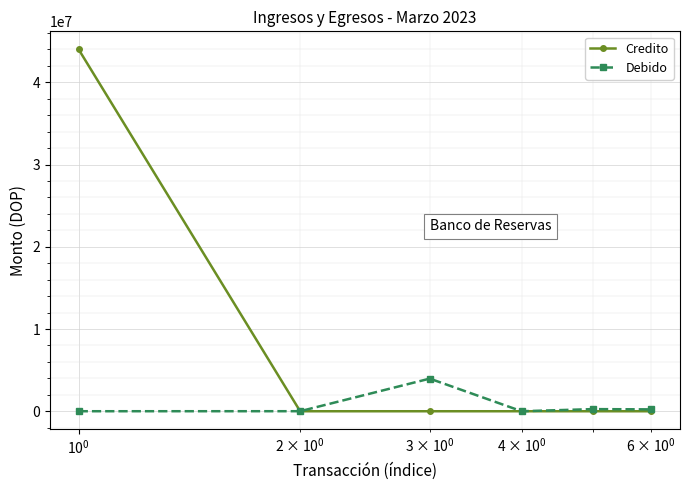

Rank the series by their maximum value, from lowest to highest.

Debido, Credito